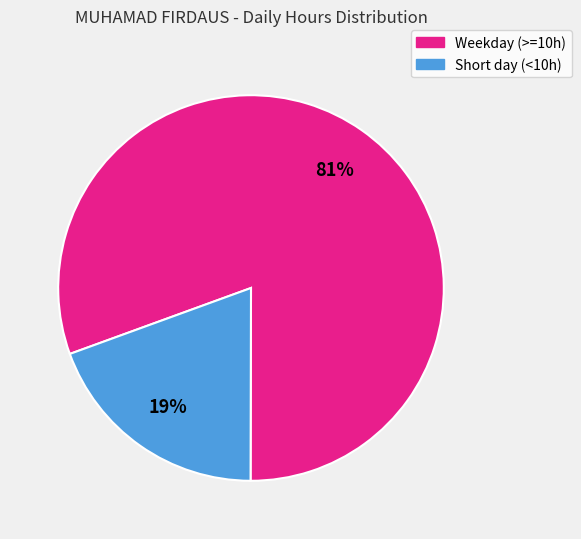

How many slices are in this pie chart?

2